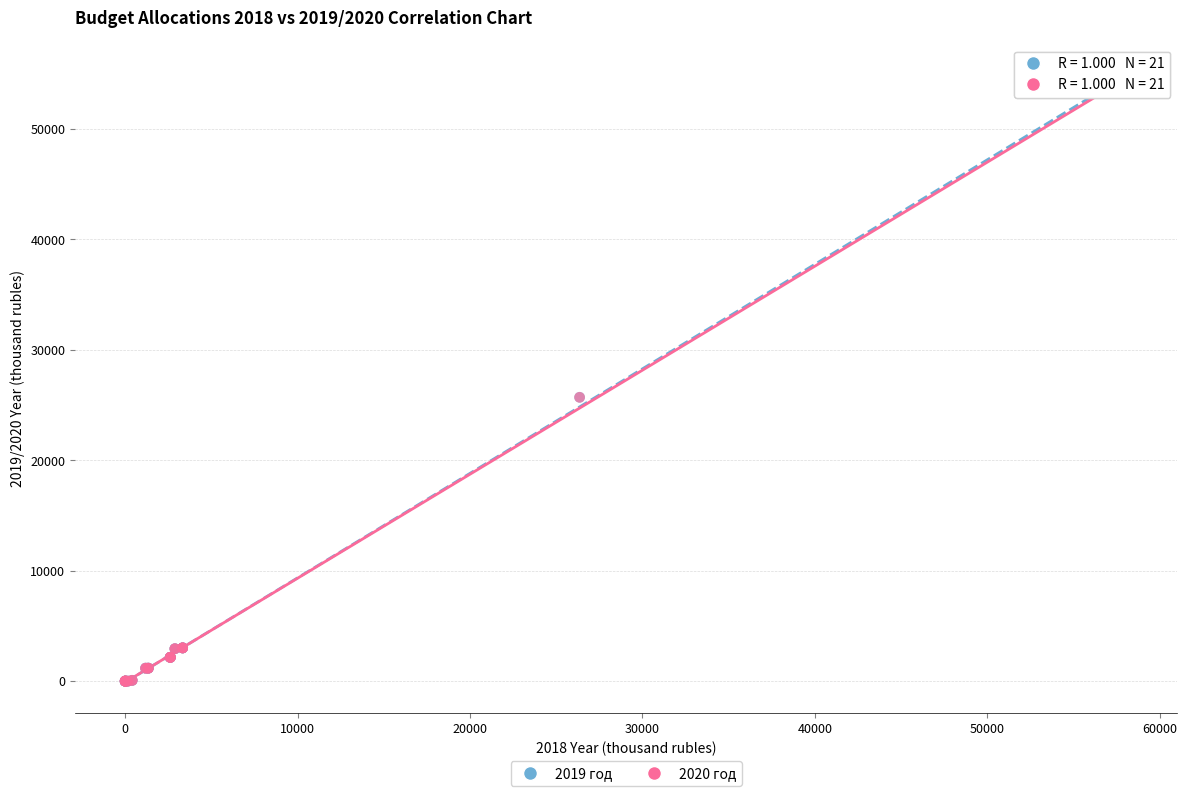

What are all the series names shown in the legend?

2019 год, 2020 год